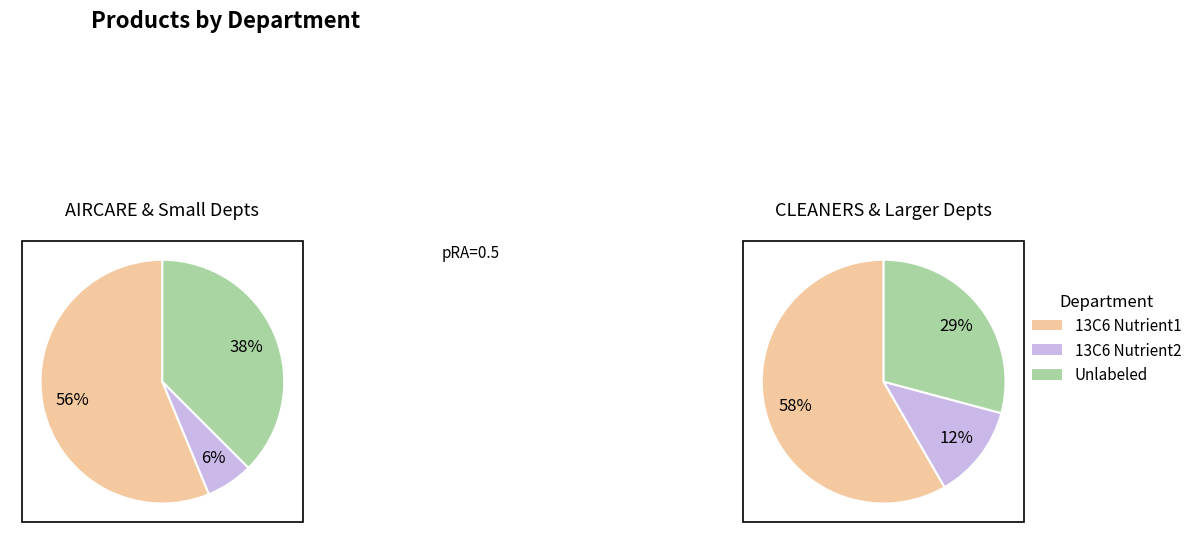

True or false: CLEANERS accounts for 11% of the total.

True